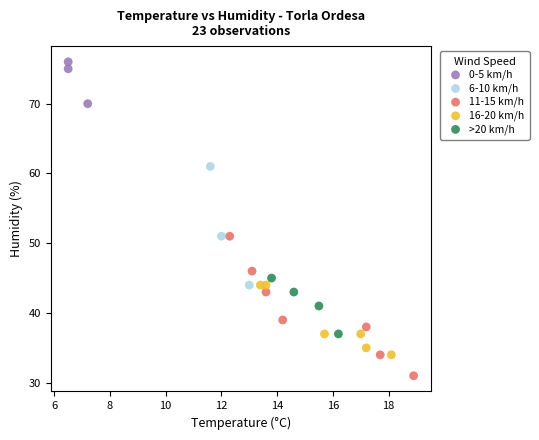

Which series reaches the maximum Y coordinate?

0-5 km/h